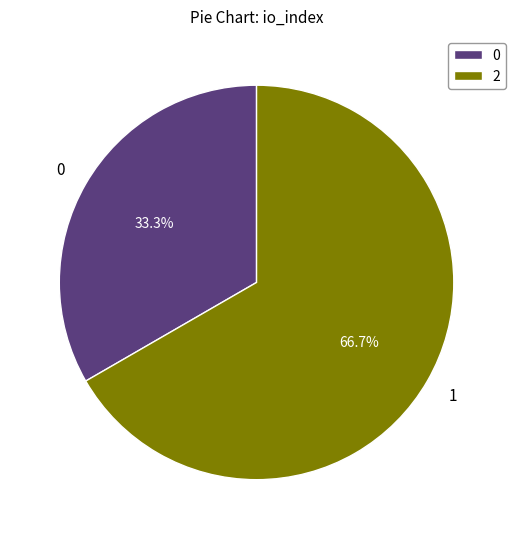

What is the ratio of the value at 0 to the value at 2?

0.5